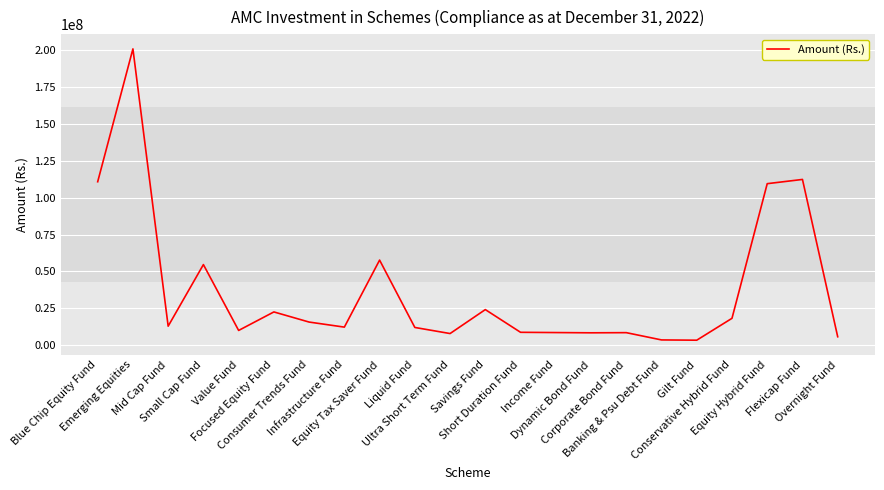

The chart shows a value of 9989008.3 at Value Fund. True or false?

True